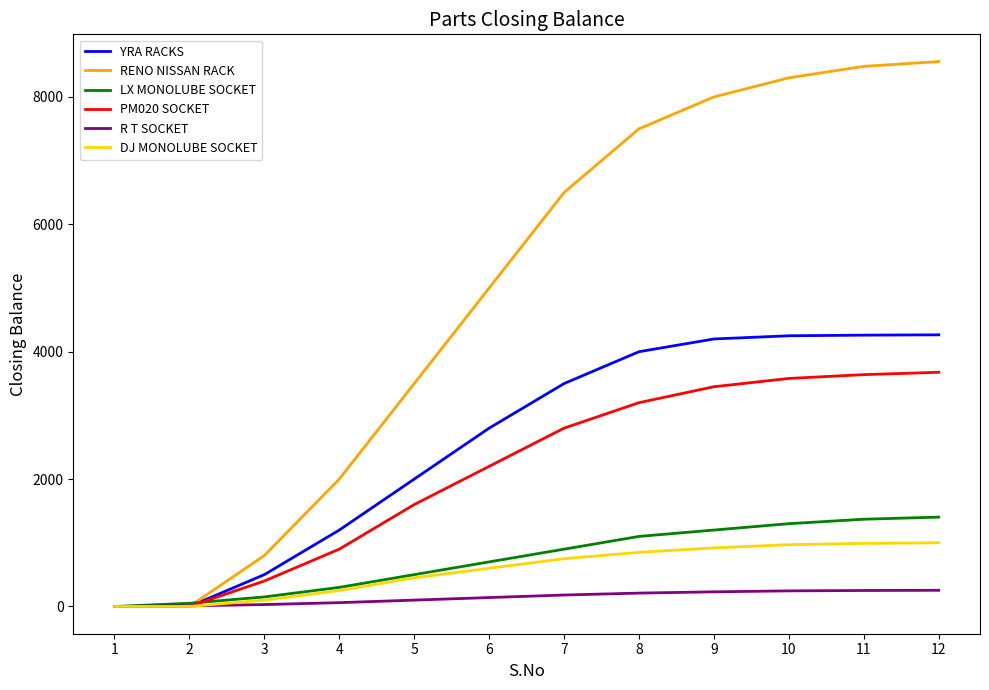

Is the value of LX MONOLUBE SOCKET at 12 greater than the value of RENO NISSAN RACK at 1?

Yes